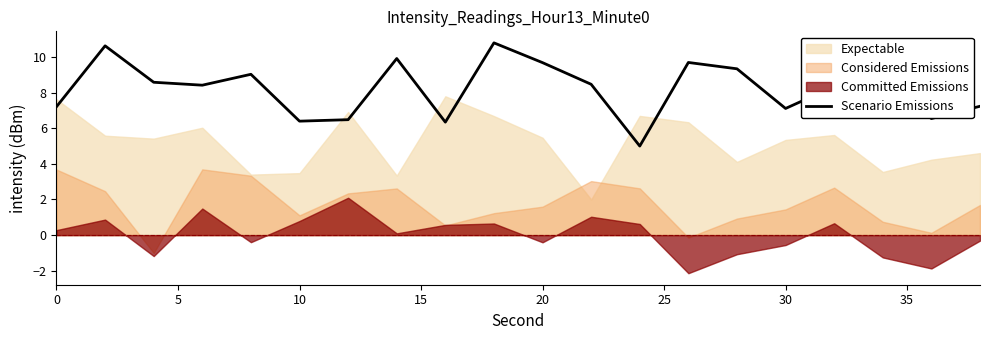

The value of Scenario Emissions at 20 is 9.7. True or false?

True